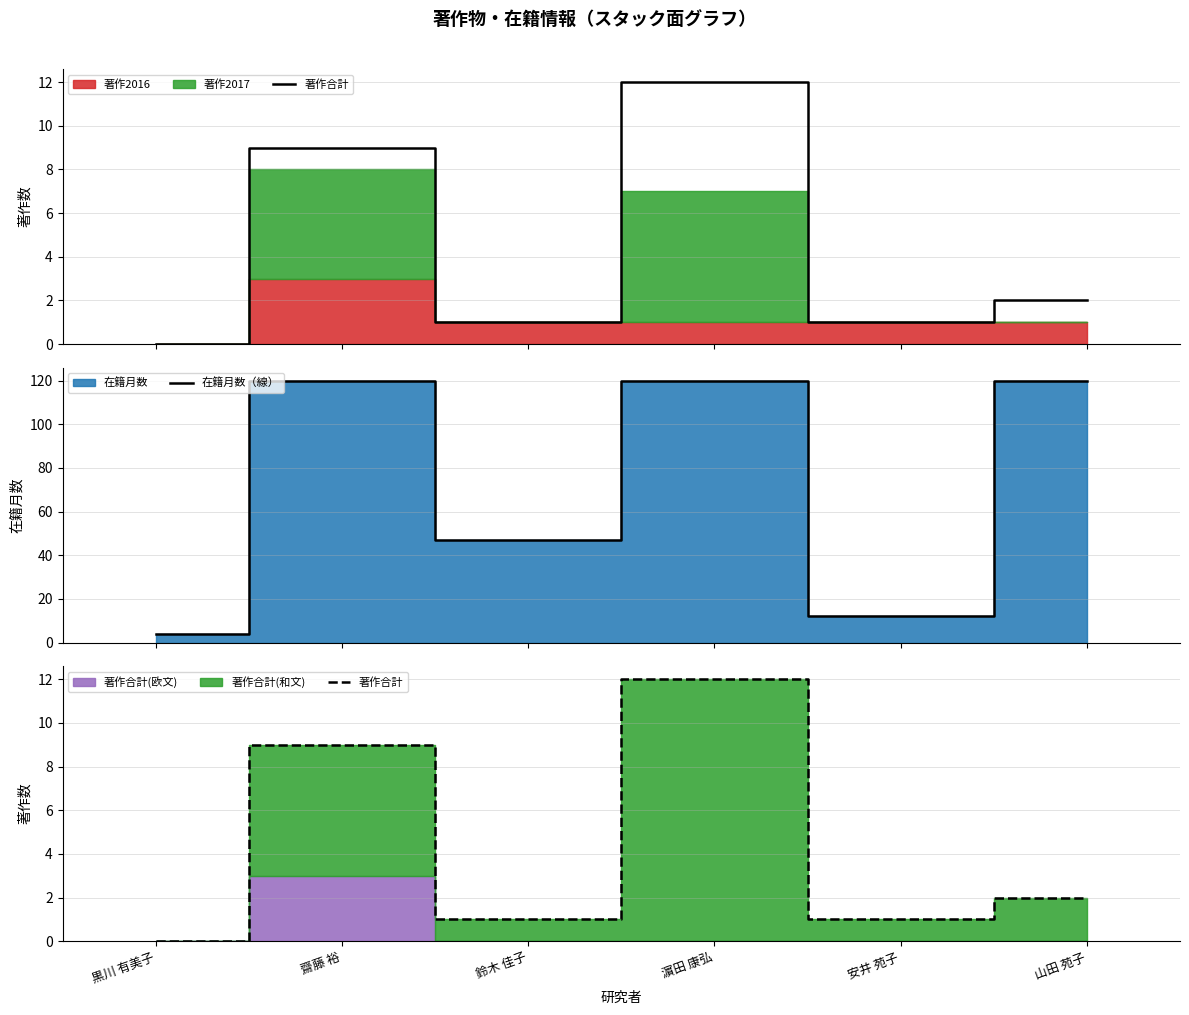

True or false: 著作合計 and 在籍月数（線） cross at least once.

False